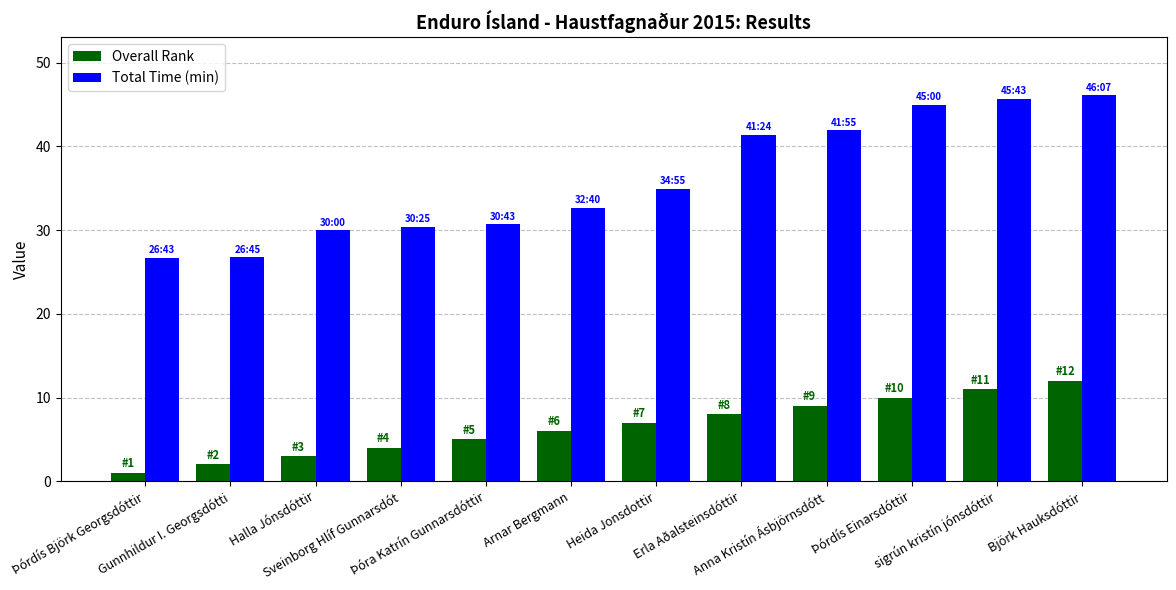

True or false: Total Time (min) has a value of 14.1 at Björk Hauksdóttir.

False